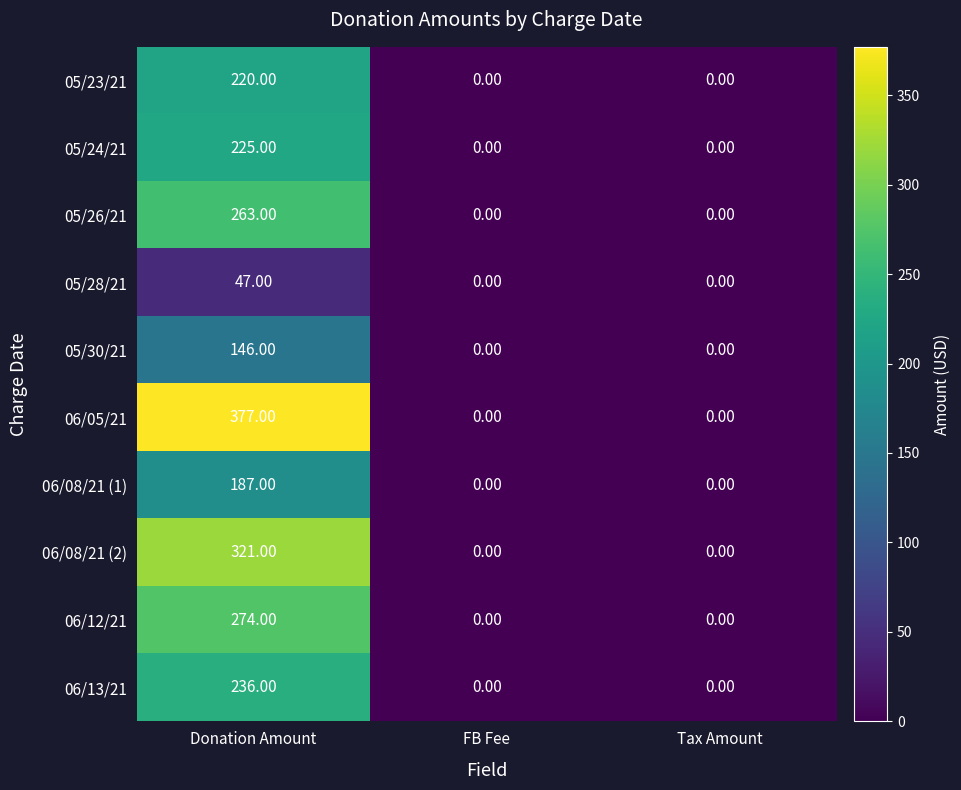

What is the average value of the 05/26/21 series?

88